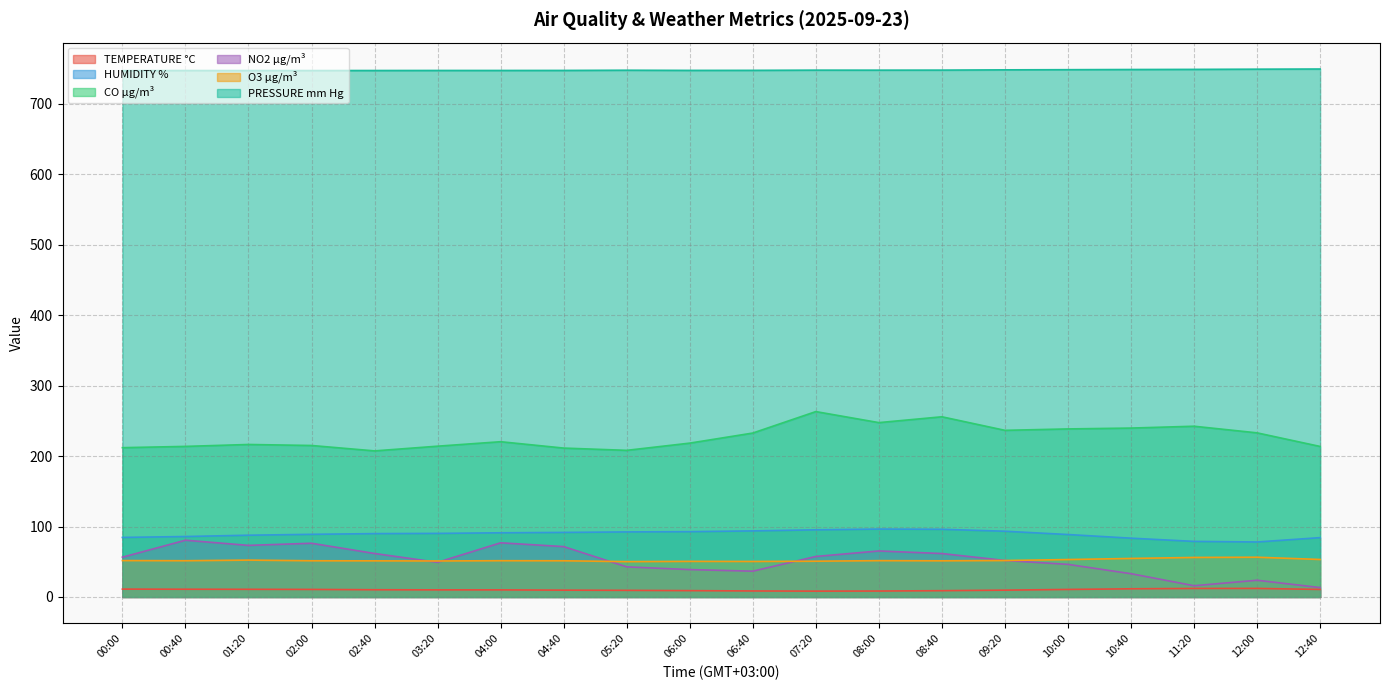

List the labels in order of NO2 µg/m³ value, smallest first.

12:40, 11:20, 12:00, 10:40, 06:40, 06:00, 05:20, 10:00, 03:20, 09:20, 00:00, 07:20, 08:40, 02:40, 08:00, 04:40, 01:20, 02:00, 04:00, 00:40